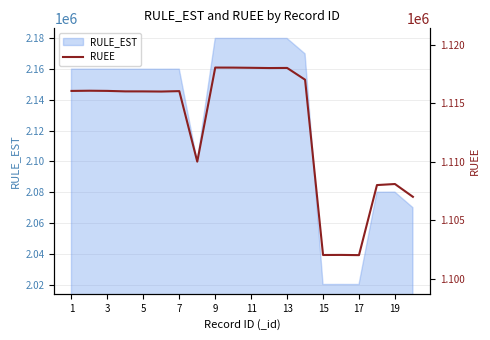

How many data points are less than 1116043?

10